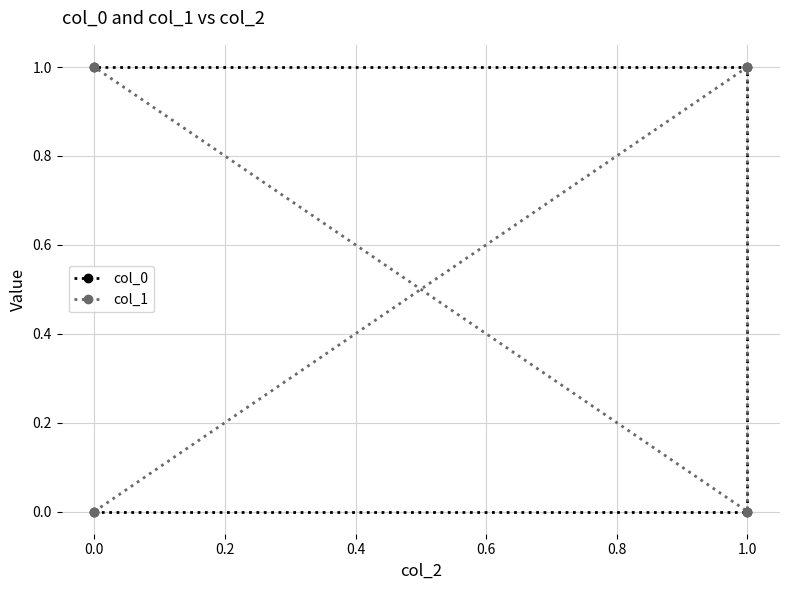

How many categories are shown in the chart?

4